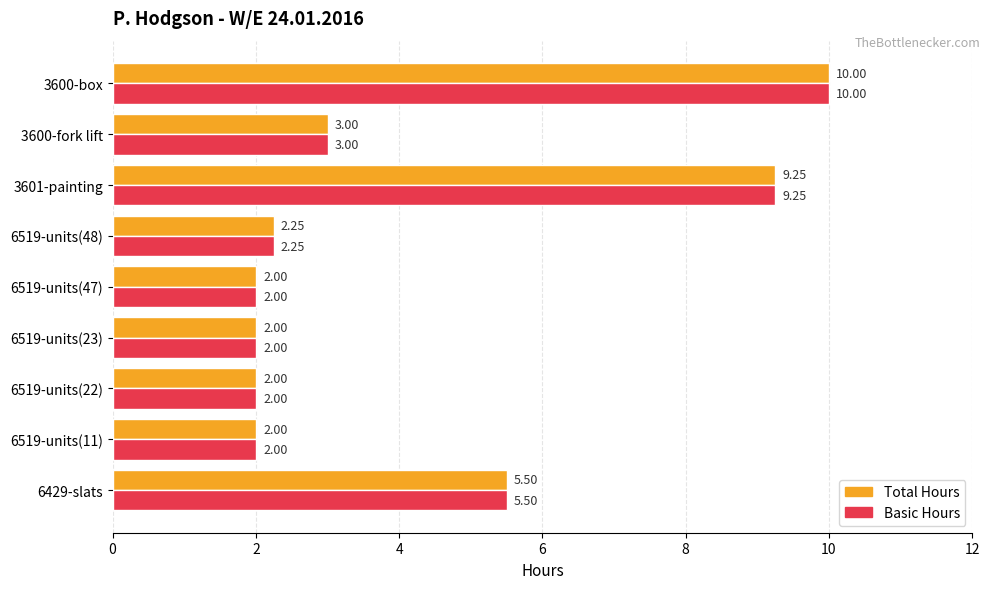

What is the average value of the Basic Hours series?

4.2